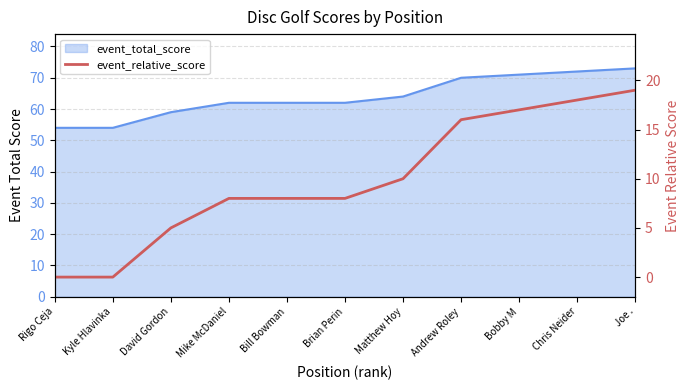

What is the difference between the second highest and minimum values?

18